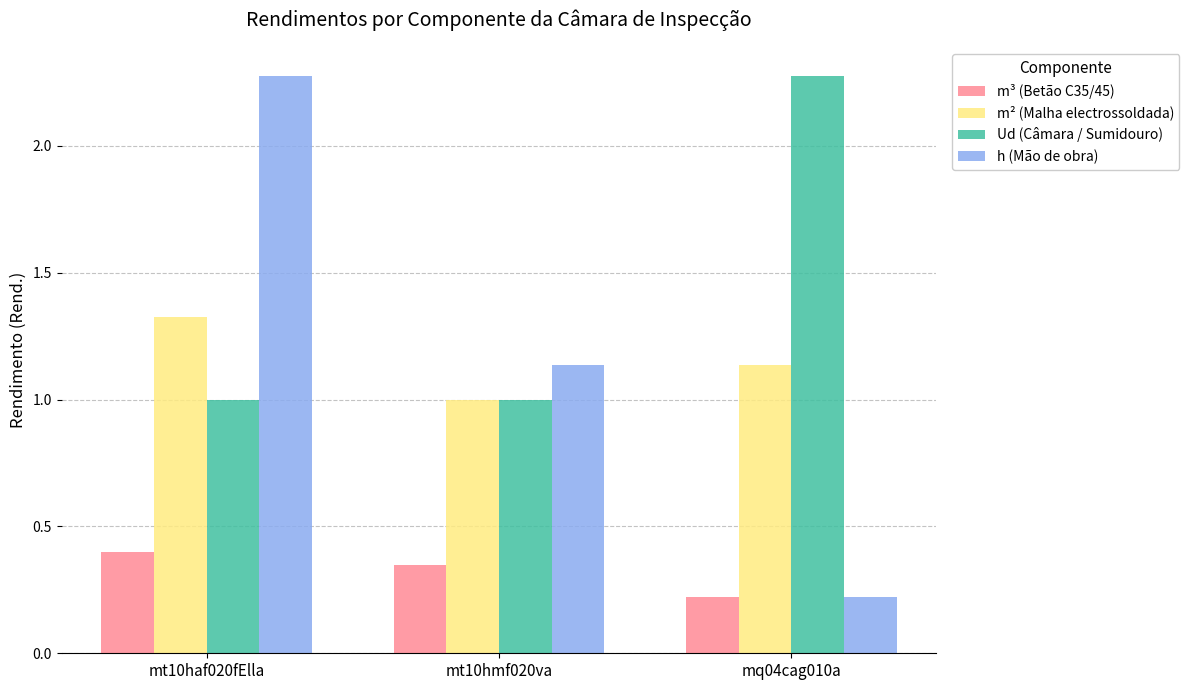

Which category has the lowest value in the m² (Malha electrossoldada) series?

mt10hmf020va